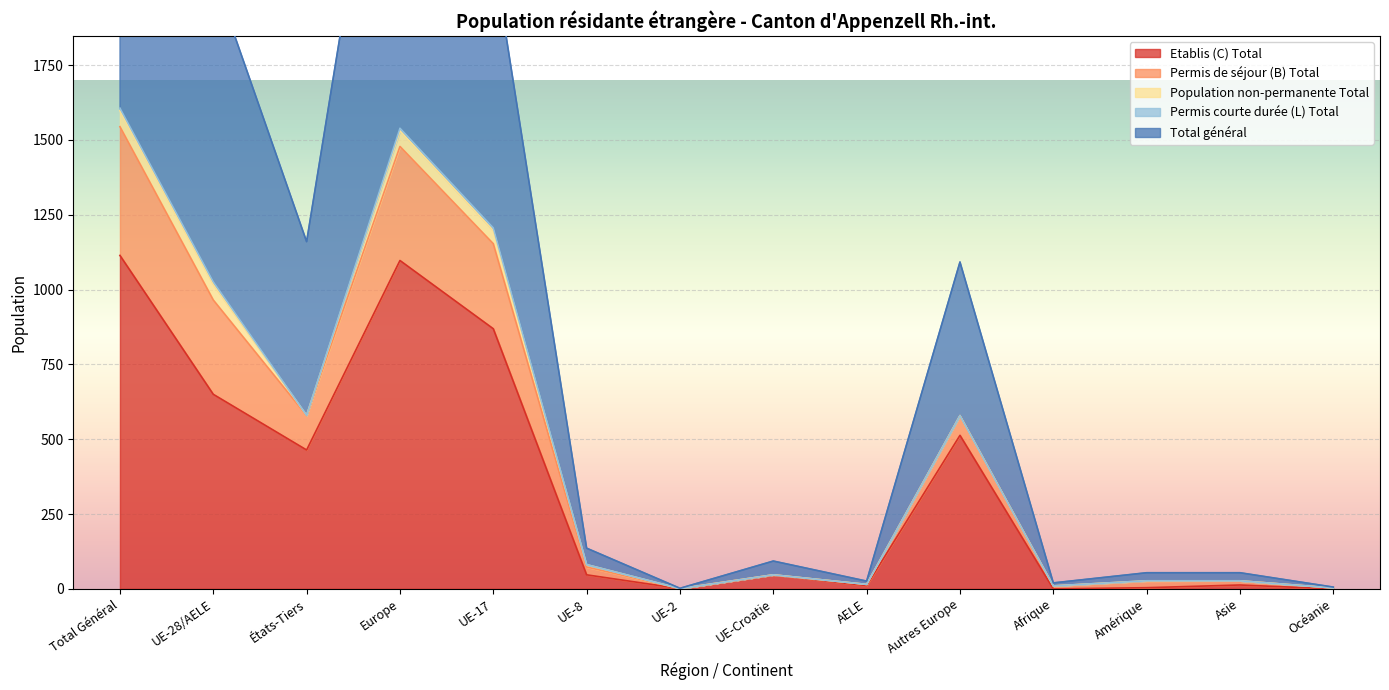

The value of Etablis (C) Total at UE-28/AELE is 961. True or false?

False